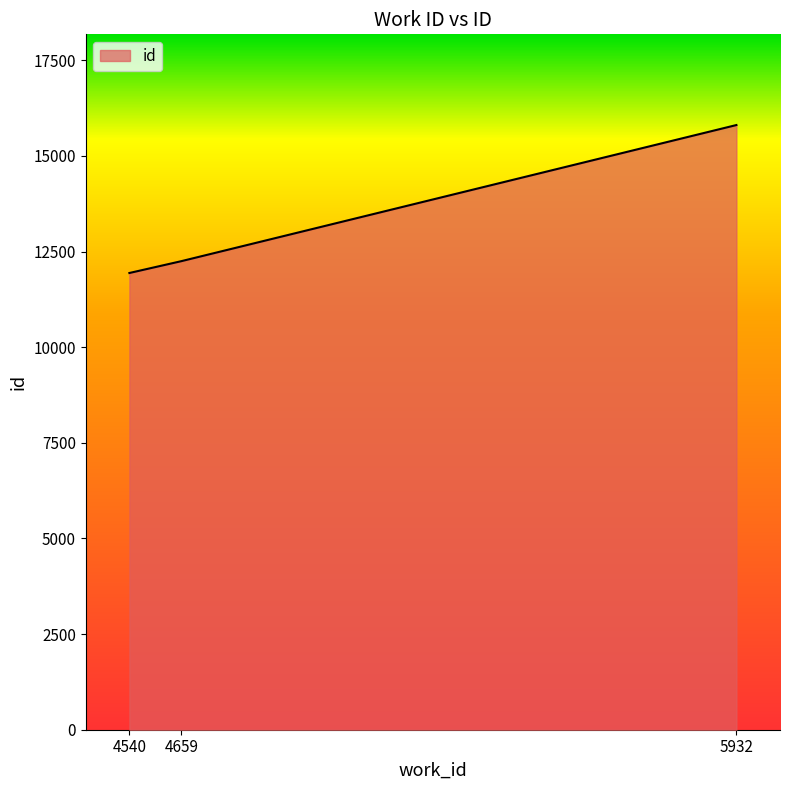

Where is the data nearest to the value 13874?

4659